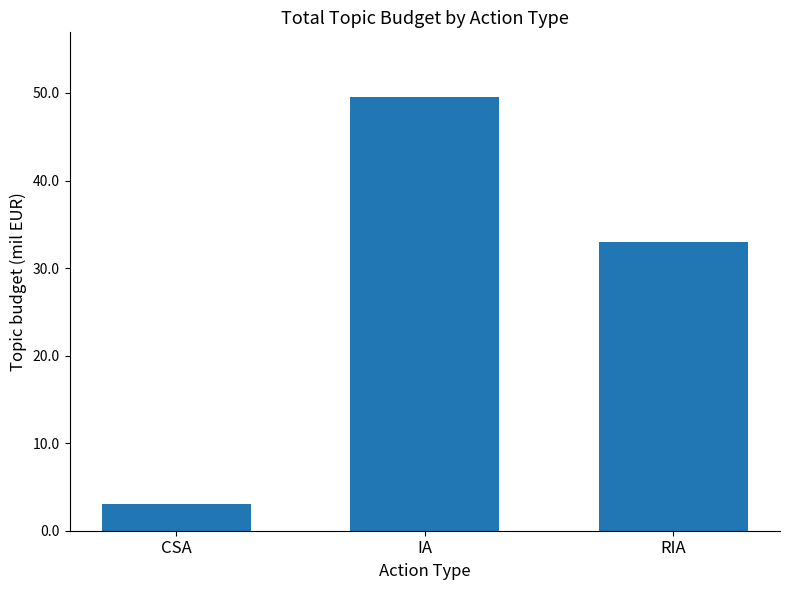

What is the value of the 2nd bar from the left?

49.5